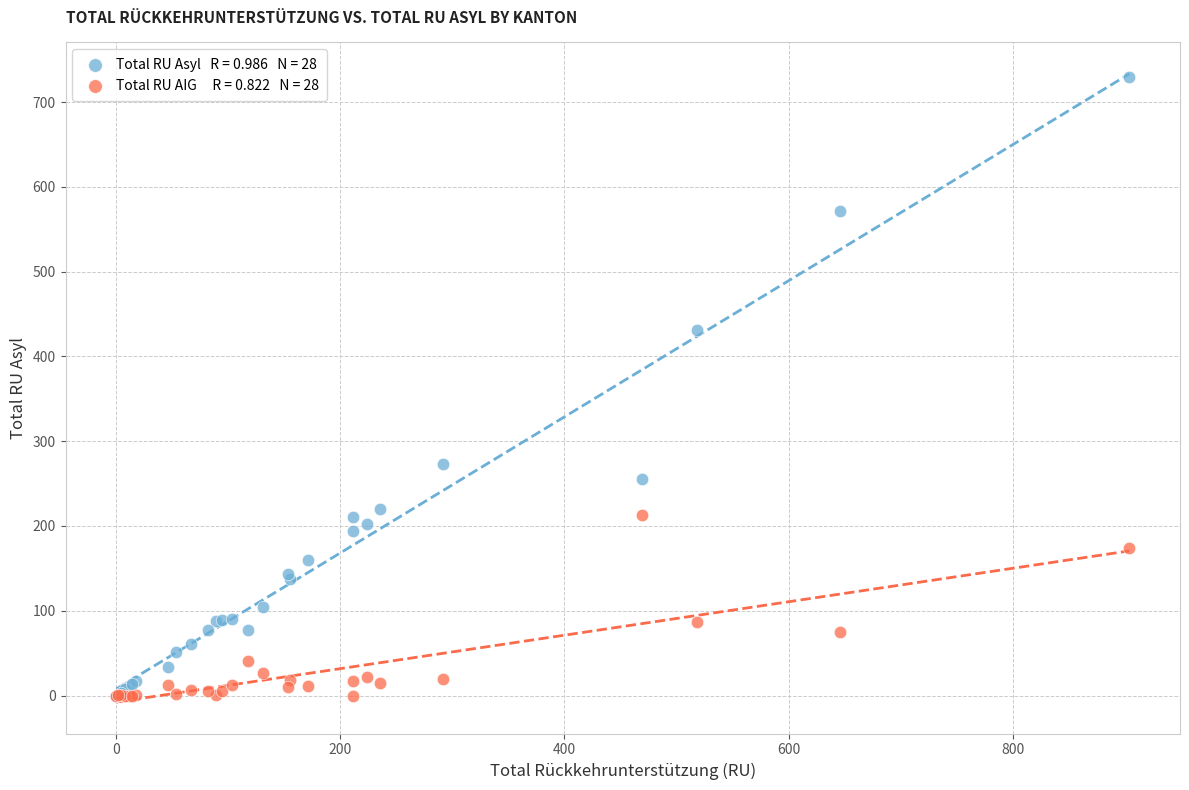

Across all series, what Y value is closest to 365?

431